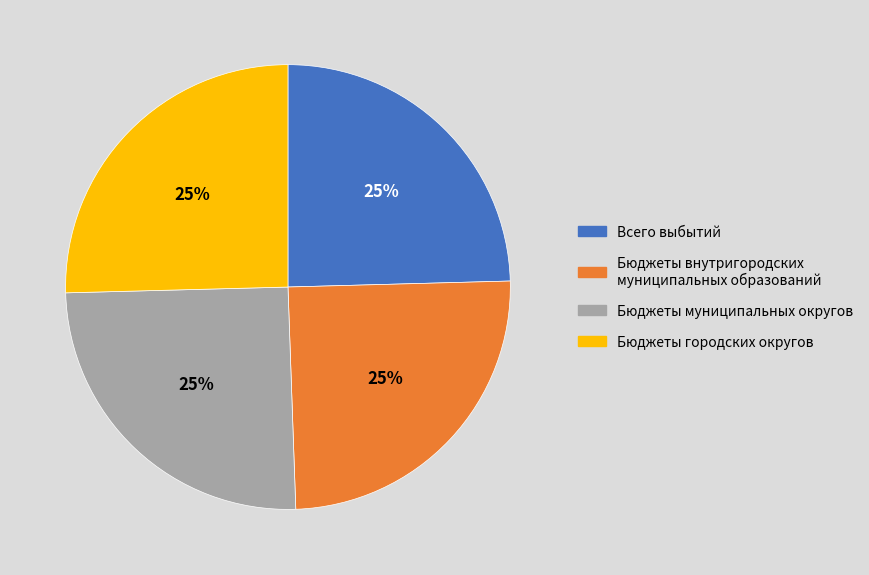

To the nearest percent, what is the average slice percentage?

25%